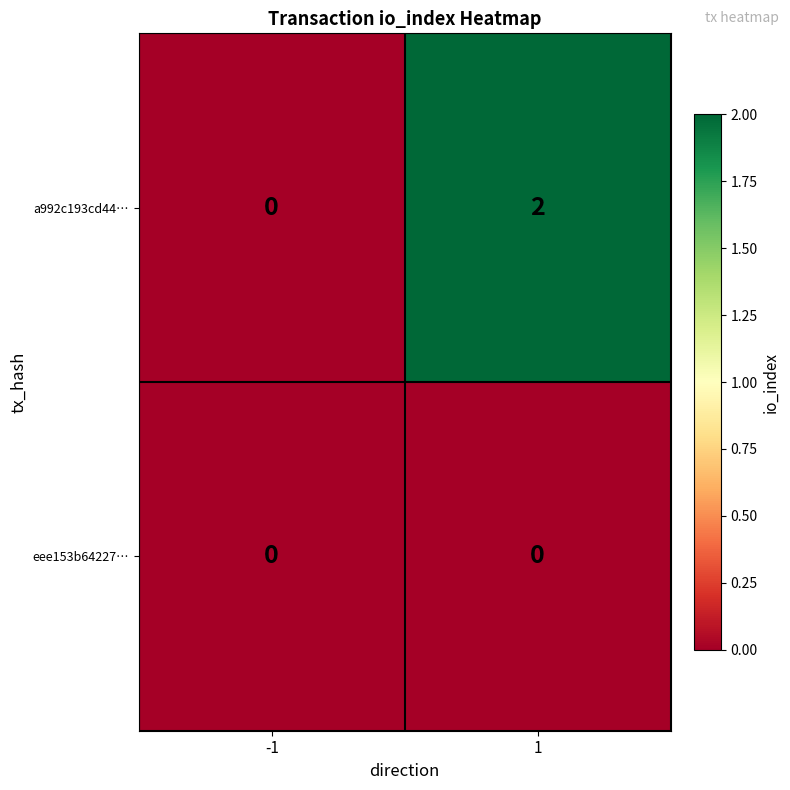

Which series has the largest total across all categories?

a992c193cd44…